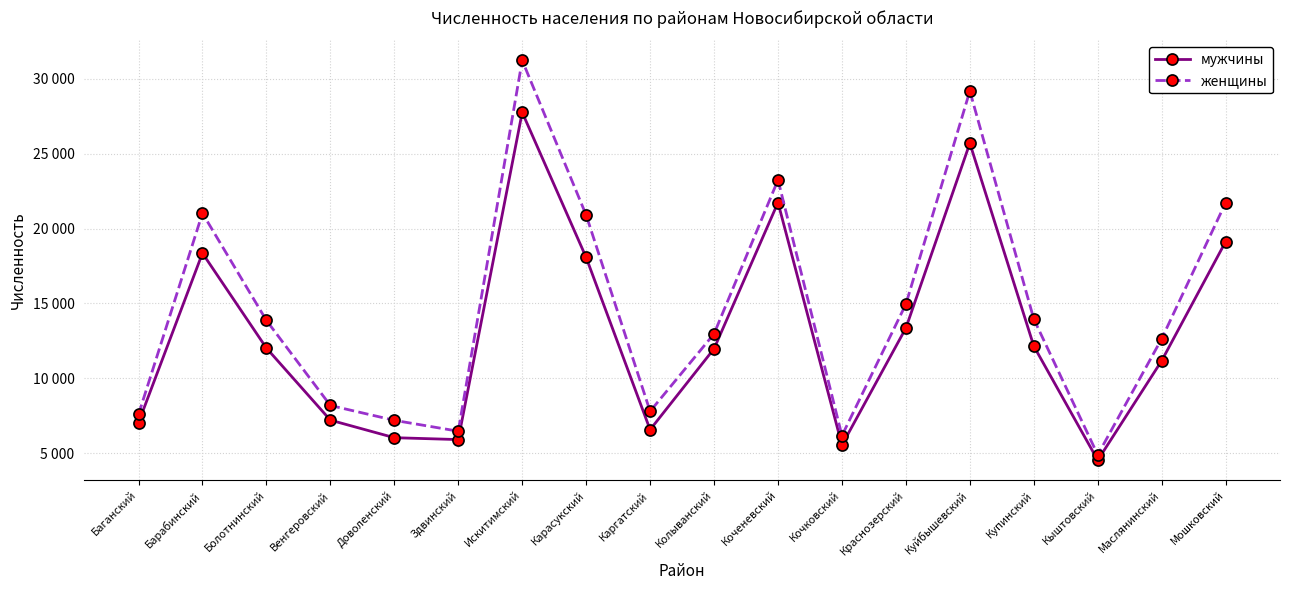

Between Здвинский and Краснозерский, which series saw the biggest shift?

женщины